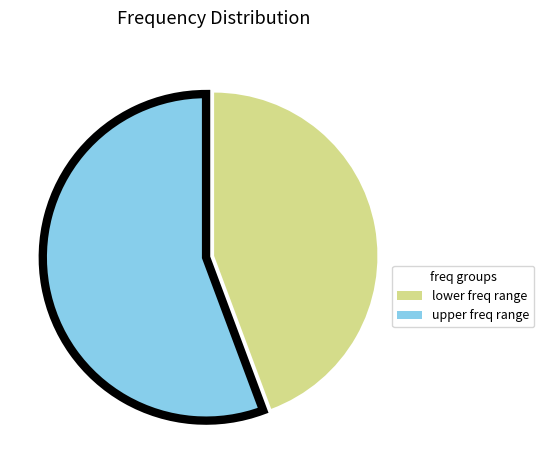

Does any single category account for the majority?

Yes